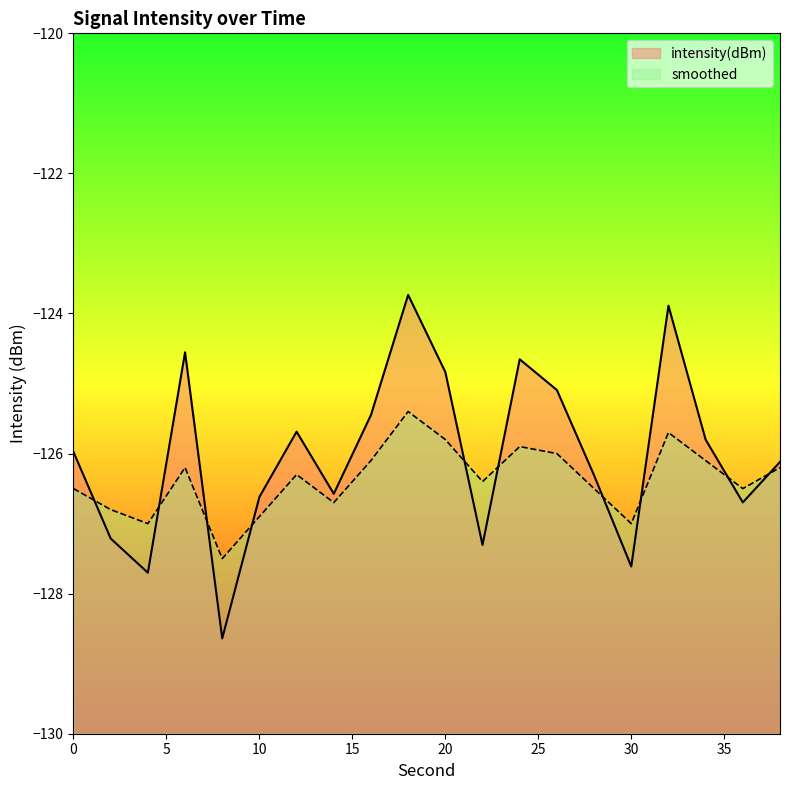

True or false: intensity(dBm) has more than 0 interior local peaks.

True